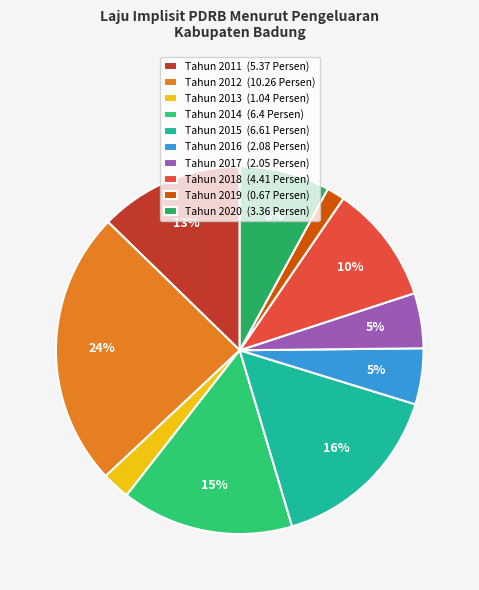

How many slices are in this pie chart?

10